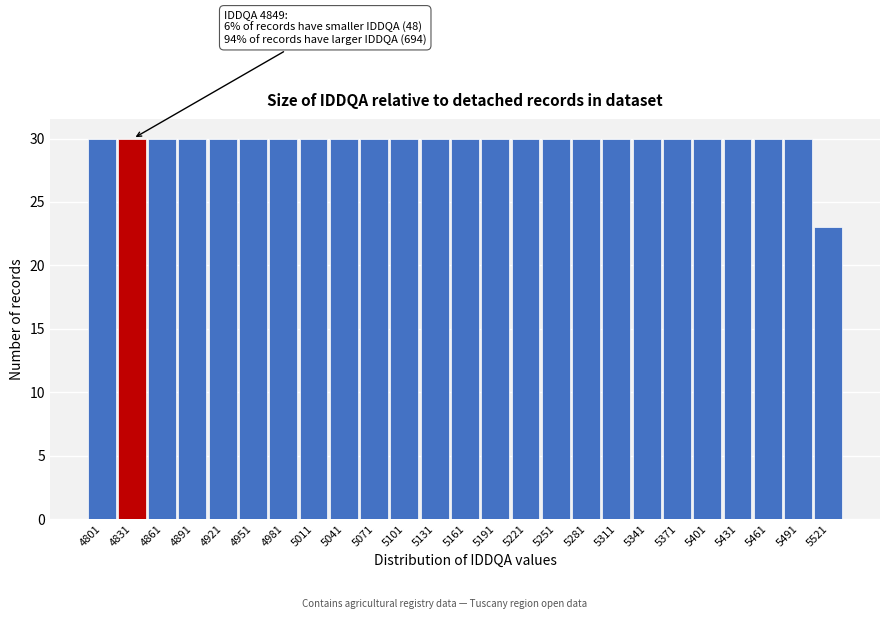

Reading right to left, list all the values displayed in this chart.

5521=23	5491=30	5461=30	5431=30	5401=30	5371=30	5341=30	5311=30	5281=30	5251=30	5221=30	5191=30	5161=30	5131=30	5101=30	5071=30	5041=30	5011=30	4981=30	4951=30	4921=30	4891=30	4861=30	4831=30	4801=30